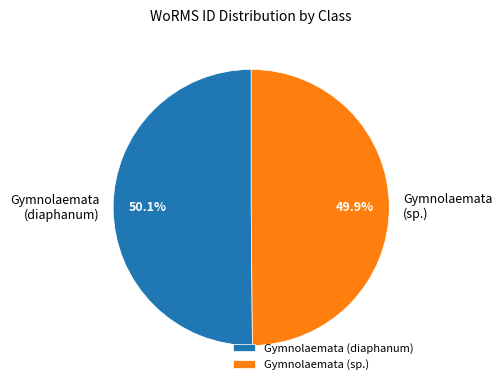

What is the ratio of the value at Gymnolaemata (sp.) to the value at Gymnolaemata (diaphanum)?

1.0